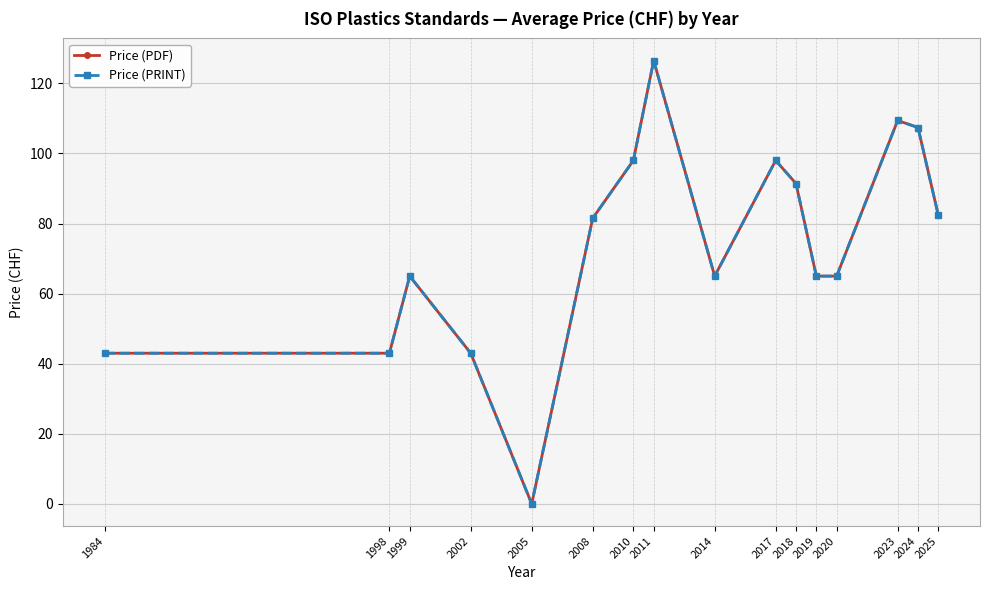

At how many categories does at least one series exceed 35?

15